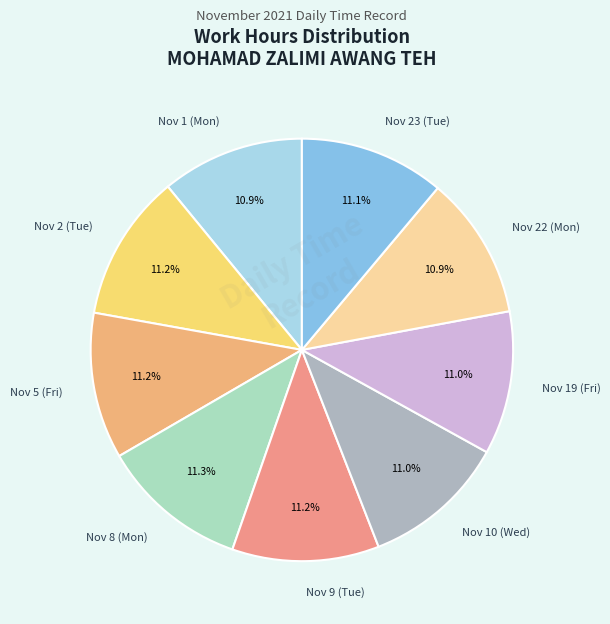

To the nearest percent, what portion does Nov 23 (Tue) represent?

11%